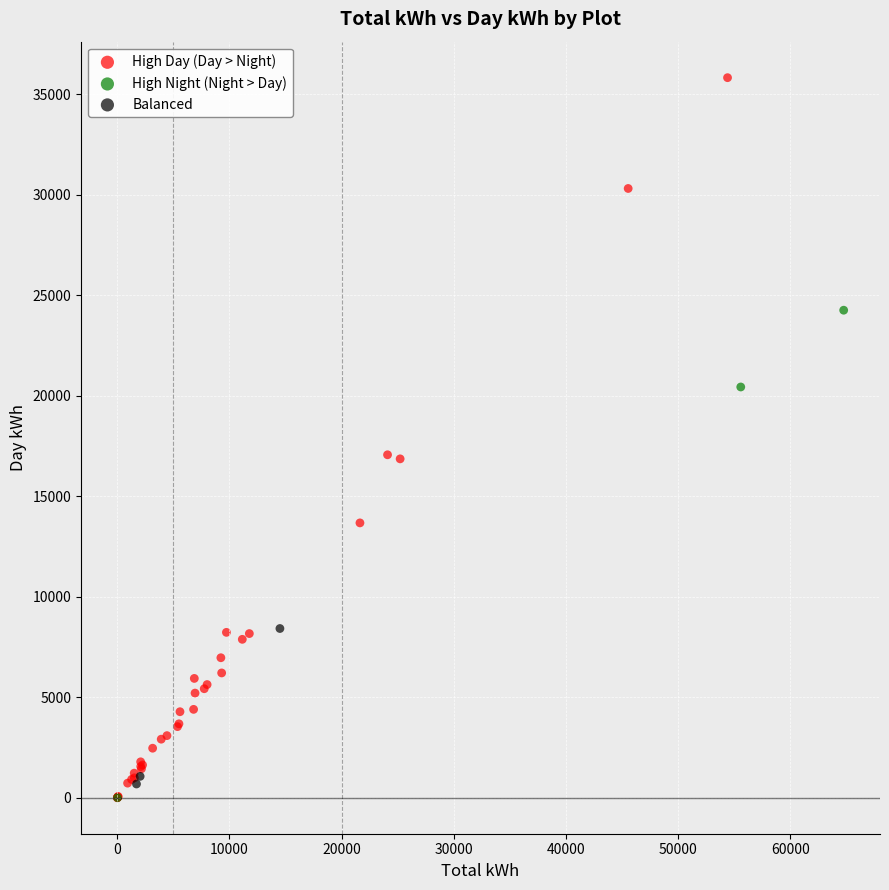

Which series has the largest Y range (max minus min)?

High Day (Day > Night)